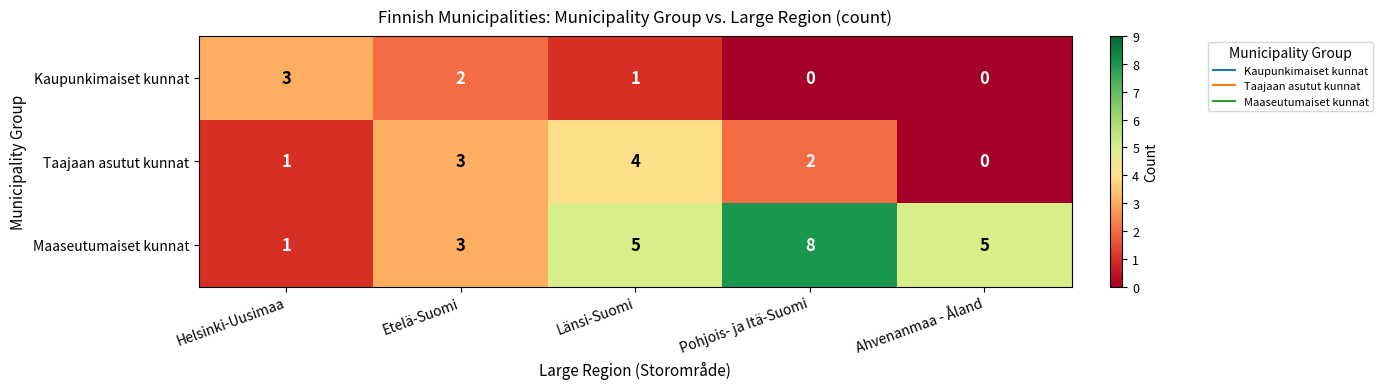

Where is Taajaan asutut kunnat nearest to the value 2?

Pohjois- ja Itä-Suomi